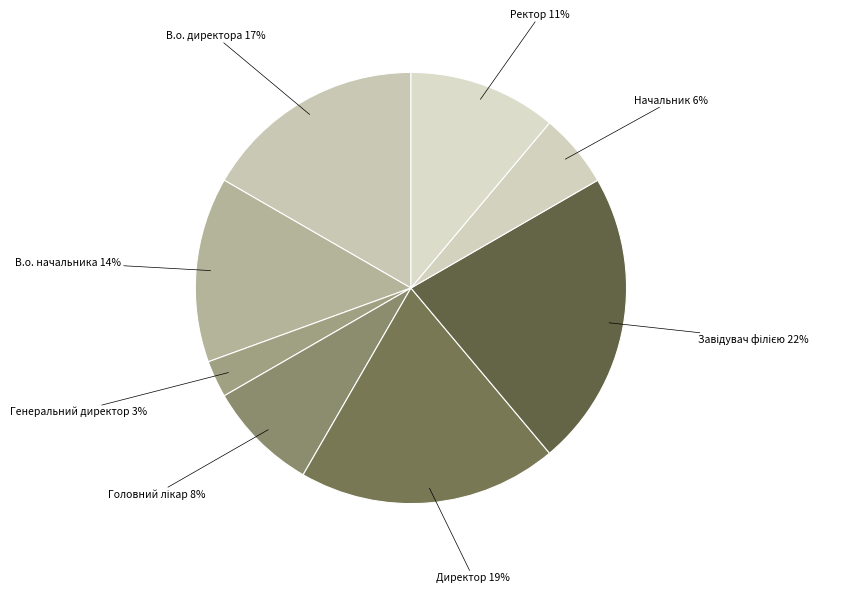

The В.о. директора slice represents 28% of the pie. True or false?

False